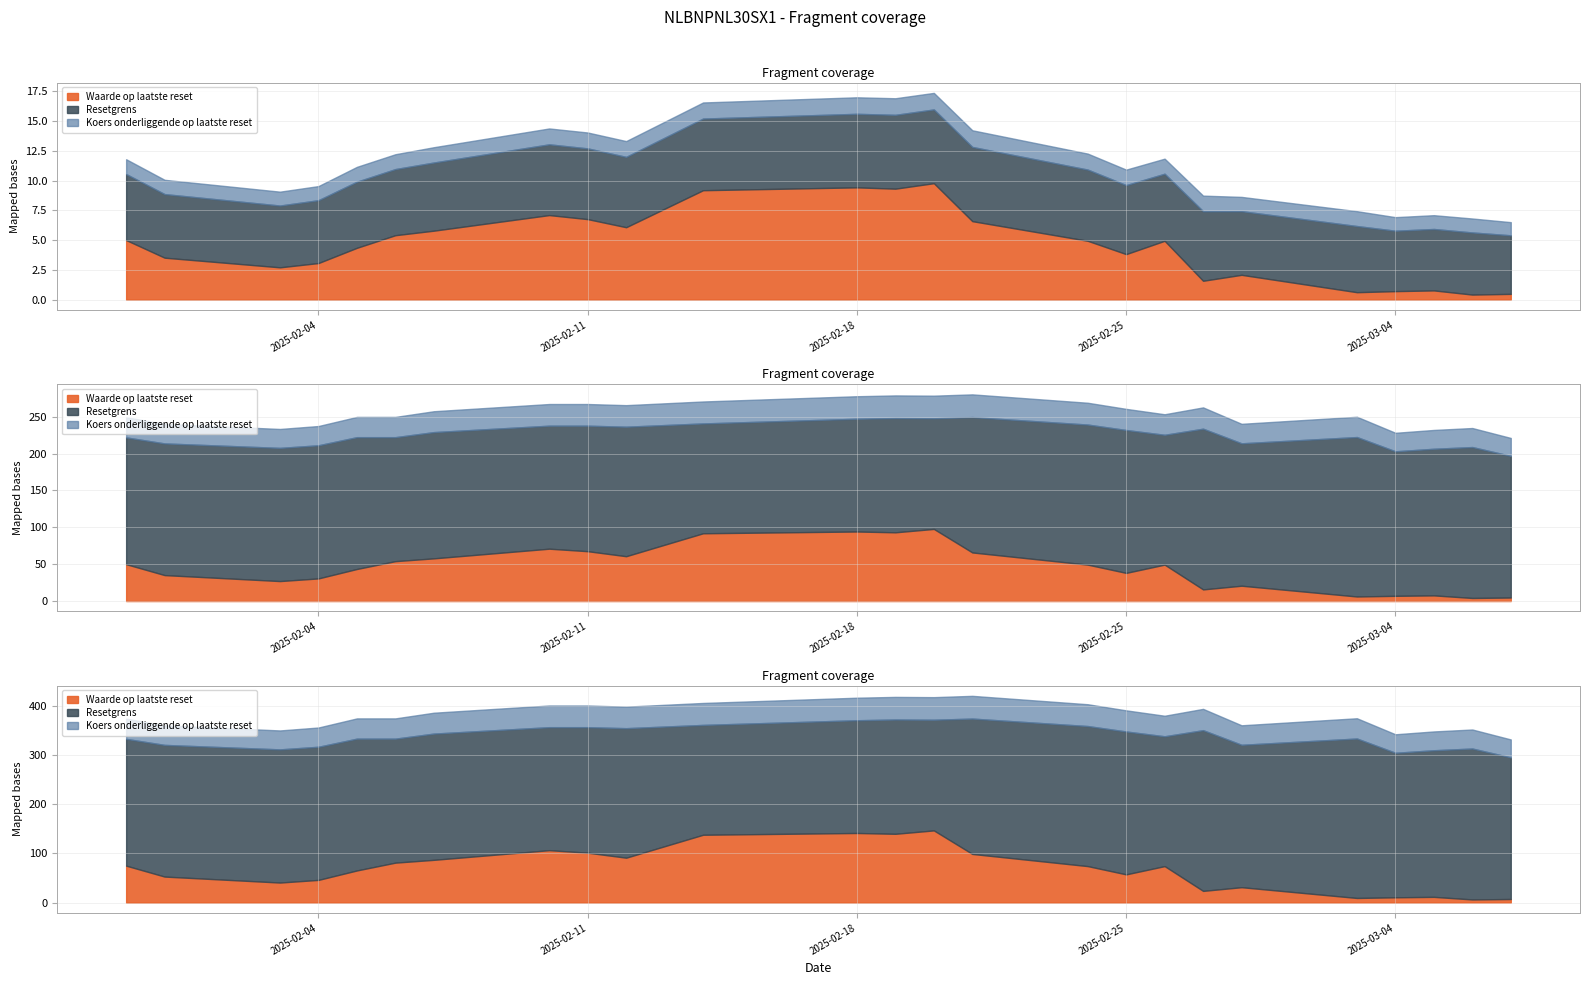

At which category is the sum across all series the highest?

2025-02-20